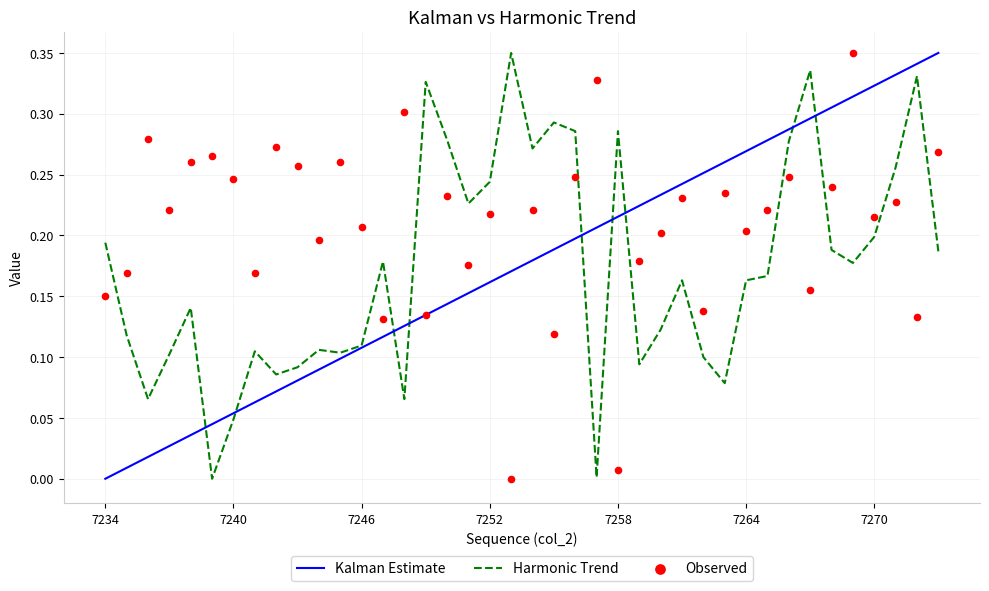

Which series reaches the maximum Y coordinate?

Kalman Estimate